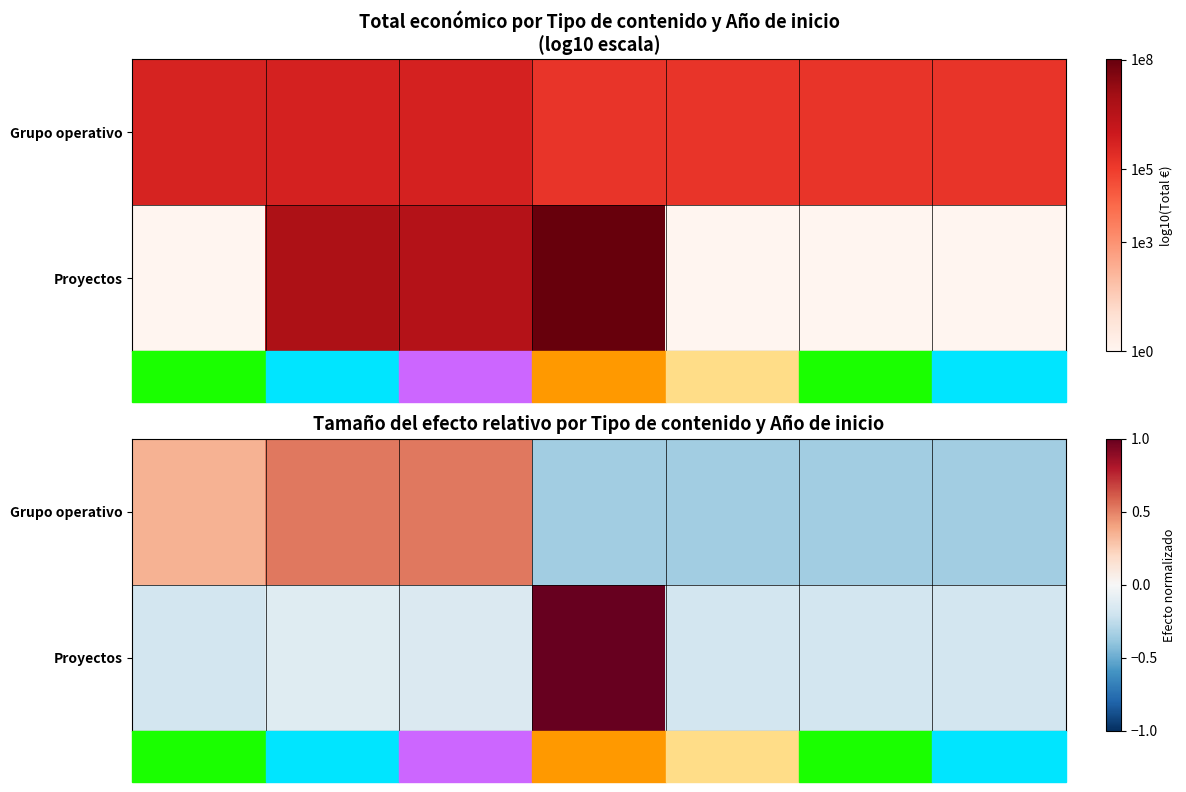

Rank the series by their average value, from highest to lowest.

Proyectos, Grupo operativo